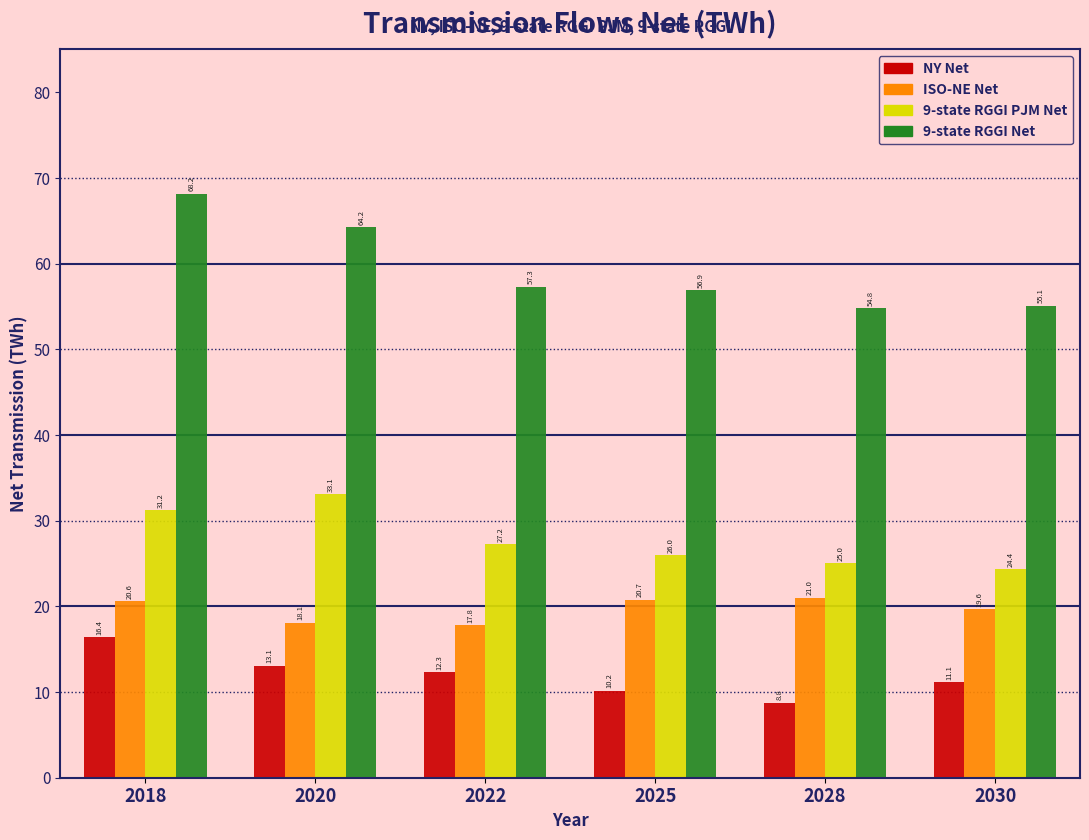

Reading left to right, transcribe all the data shown in this chart.

NY Net: 16.4	13.1	12.3	10.2	8.8	11.1
ISO-NE Net: 20.6	18.1	17.8	20.7	21.0	19.6
9-state RGGI PJM Net: 31.2	33.1	27.2	26.0	25.0	24.4
9-state RGGI Net: 68.2	64.2	57.3	56.9	54.8	55.1